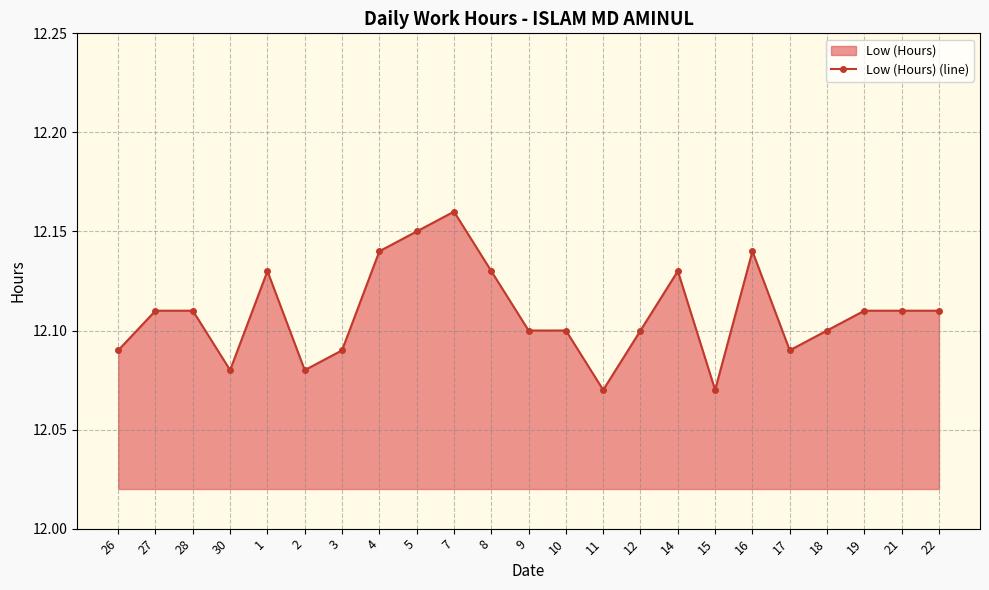

How many data points does each series have?

23